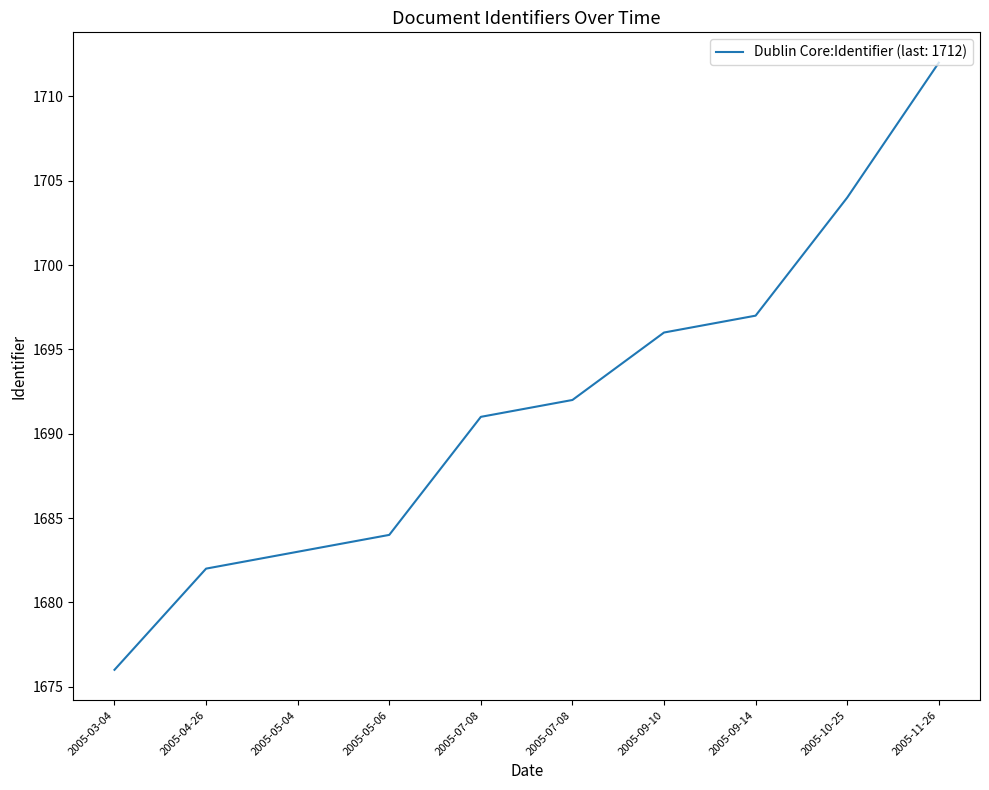

How many lines are shown in the chart?

1